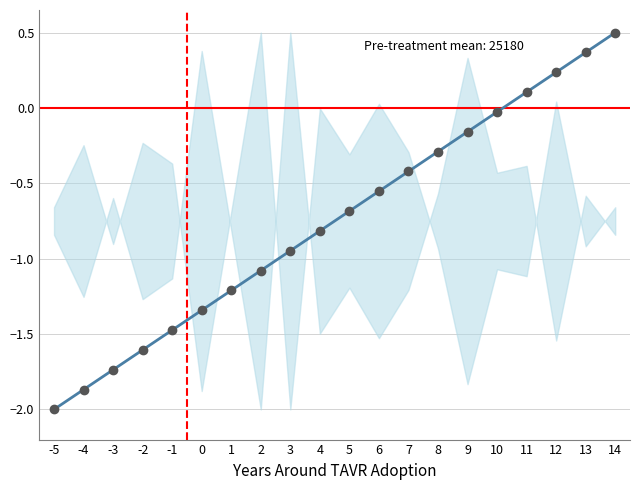

What is the smallest value displayed?

-2.0